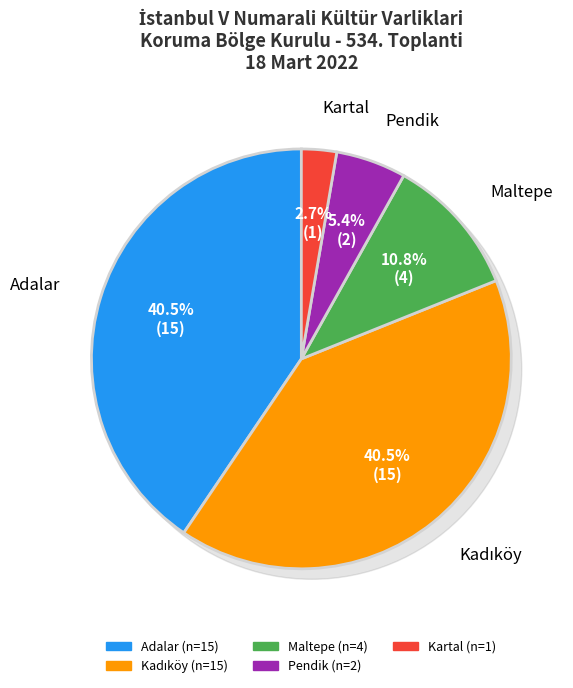

Between Kartal and Pendik, which is larger?

Pendik